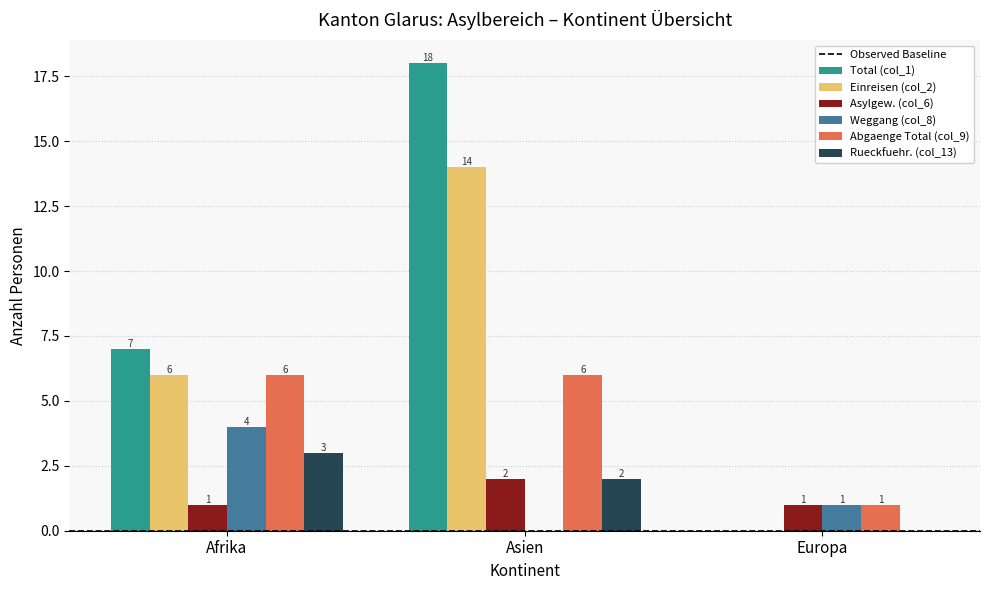

What is the average value of the Abgaenge Total (col_9) series?

4